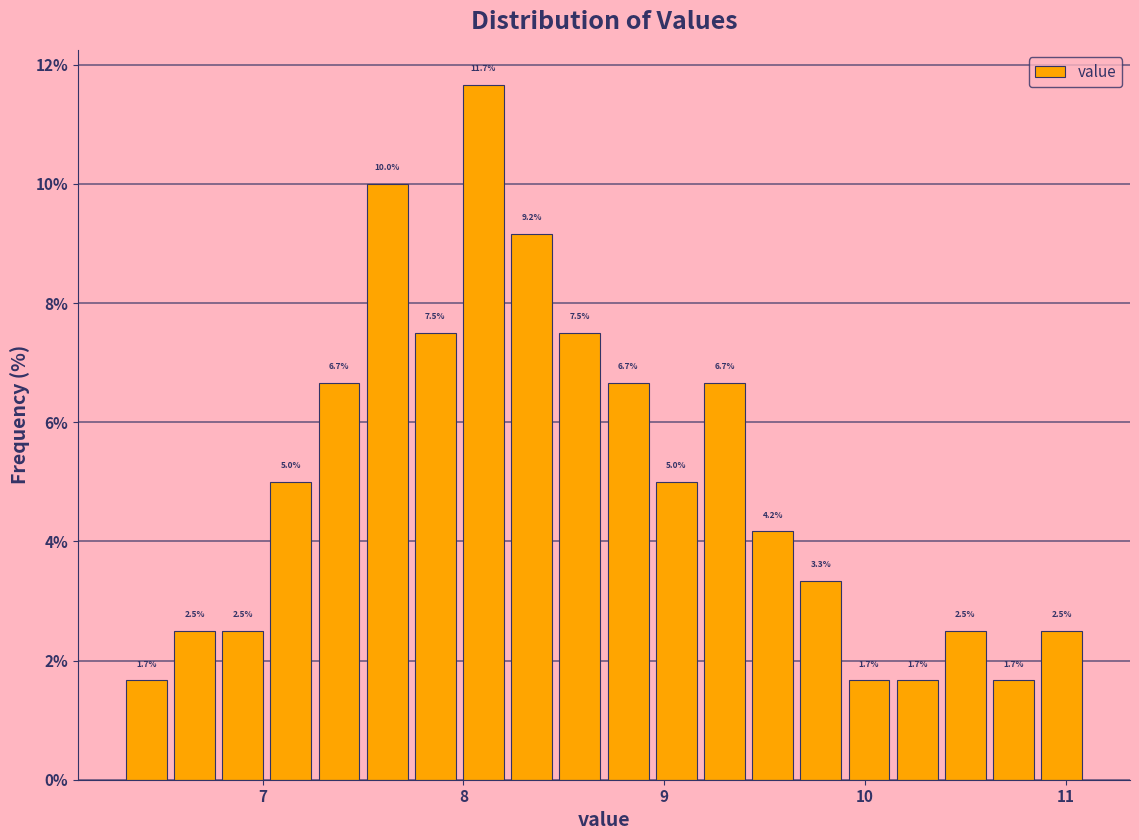

Read against the x-axis, roughly where is the centre of the tallest bar?

8.1